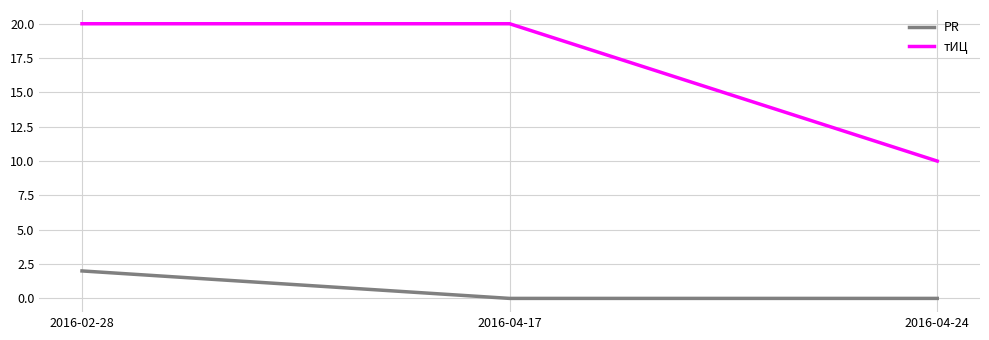

Reading left to right, transcribe all the data shown in this chart.

PR: 2016-02-28=2	2016-04-17=0	2016-04-24=0
тИЦ: 2016-02-28=20	2016-04-17=20	2016-04-24=10